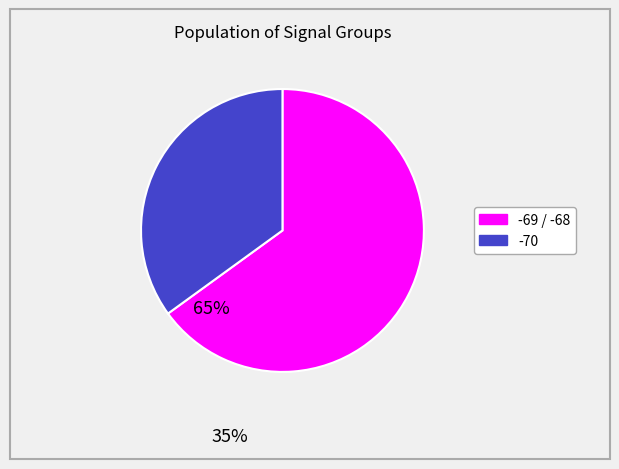

How many slices are in this pie chart?

2